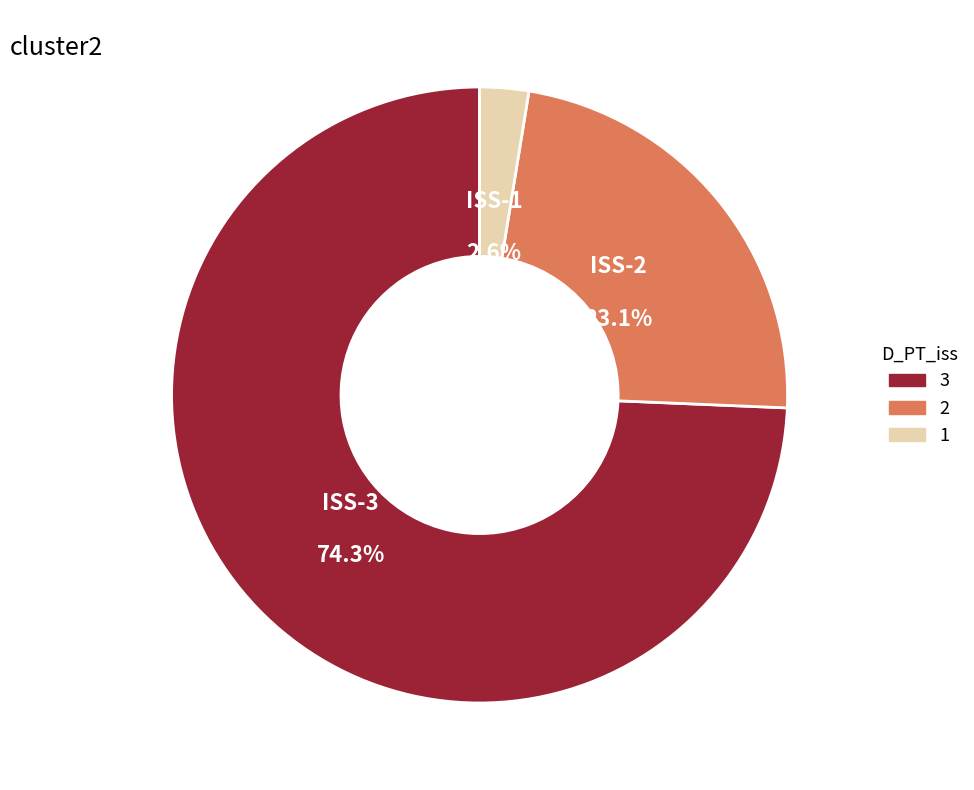

What is the majority slice?

ISS-3